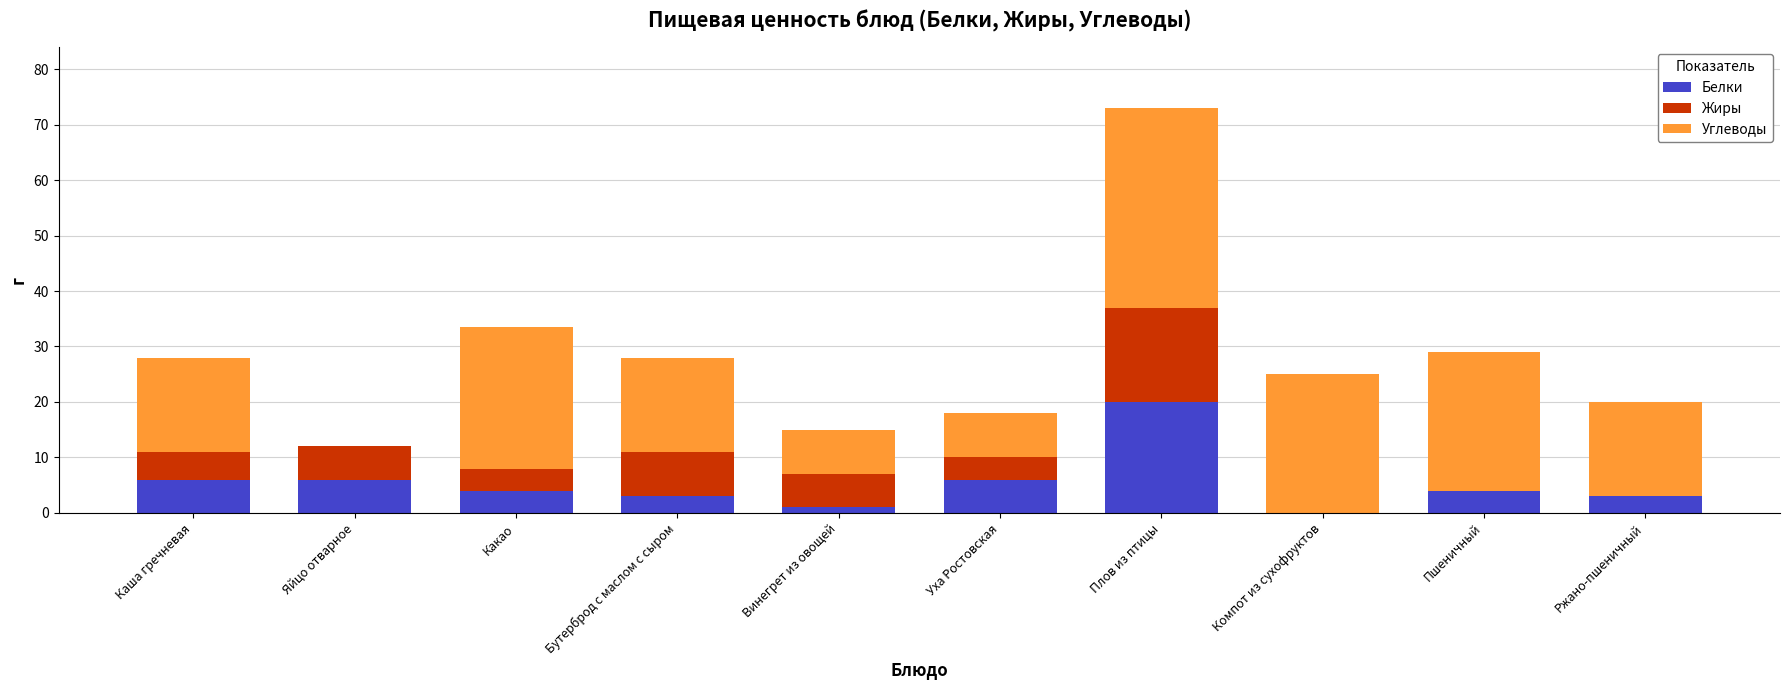

Read the Белки value at Какао.

4.0